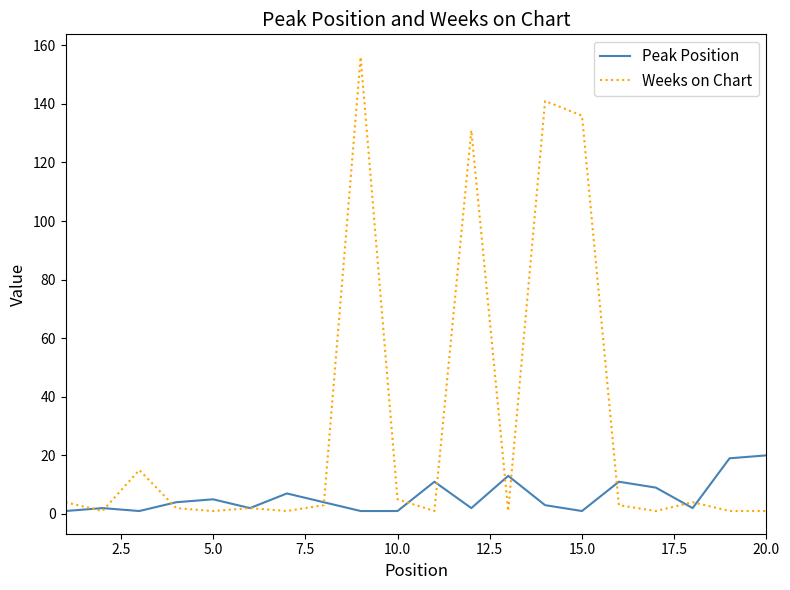

What is the maximum value for Peak Position?

20